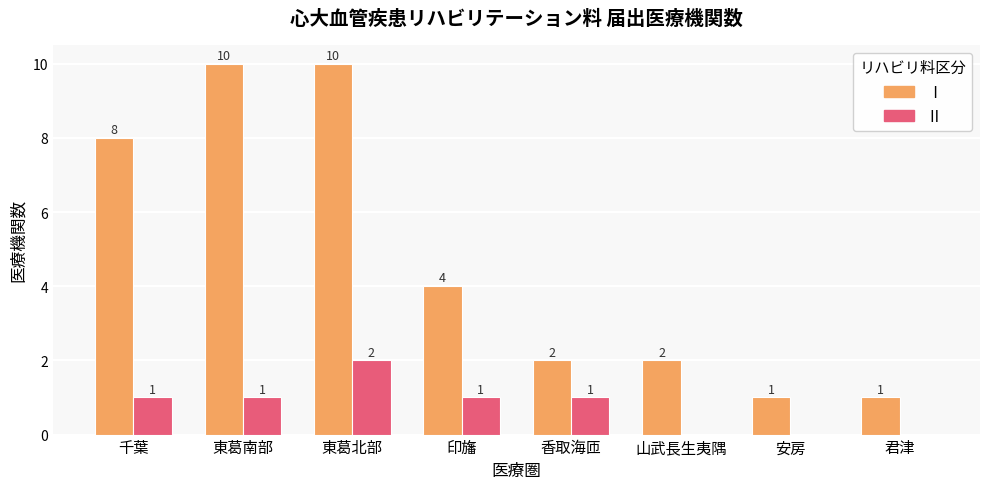

What value does the Ⅰ series have at 印旛?

4